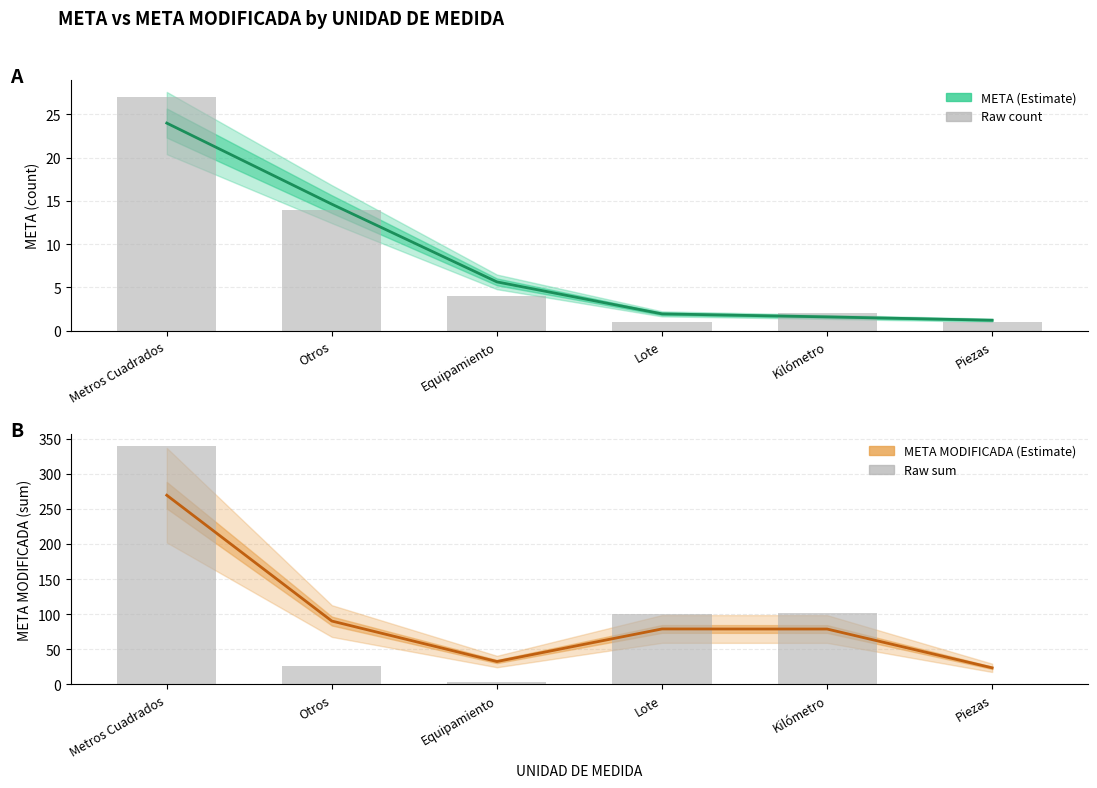

Reading left to right, extract all data points from this chart.

META: Metros Cuadrados=24.0	Otros=14.6	Equipamiento=5.6	Lote=1.9	Kilómetro=1.6	Piezas=1.2
META MODIFICADA: Metros Cuadrados=269.4	Otros=90.3	Equipamiento=32.6	Lote=79.0	Kilómetro=78.9	Piezas=23.7